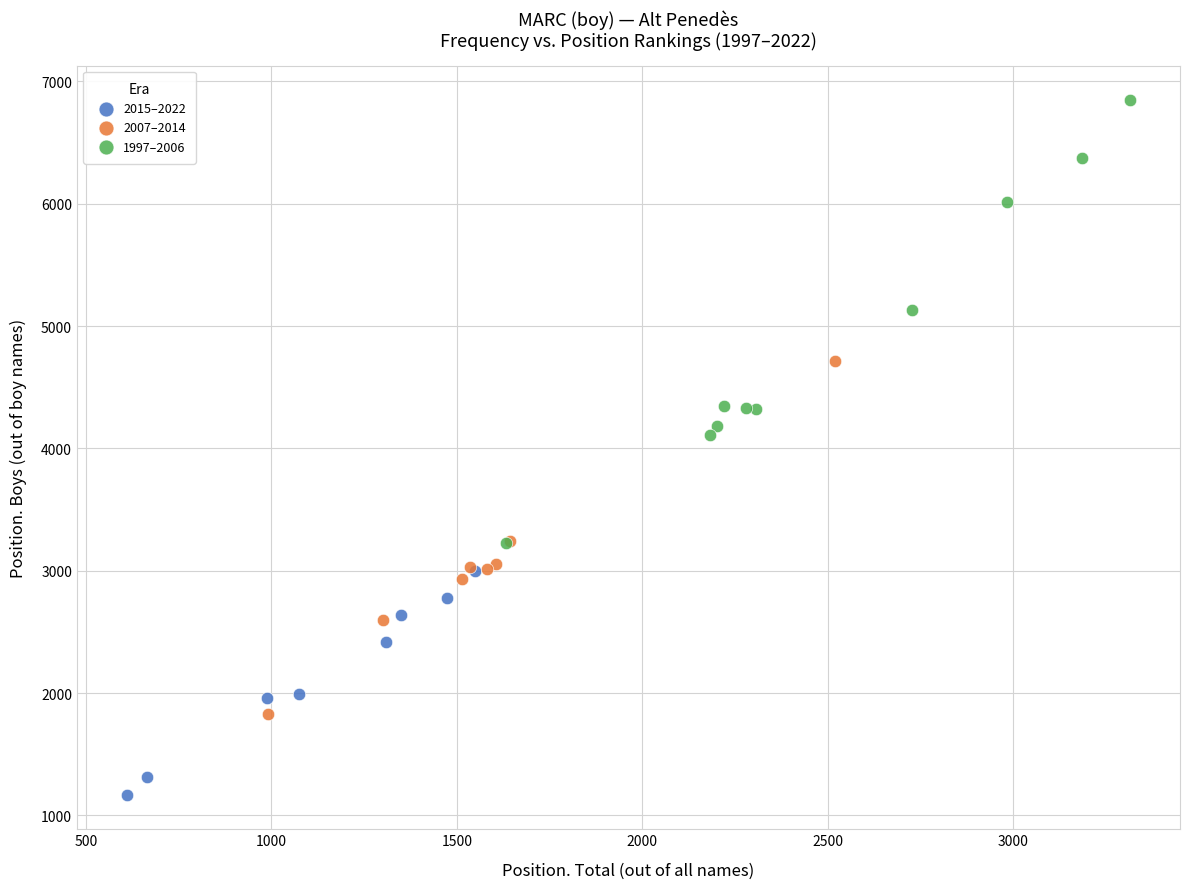

Which series reaches the maximum Y coordinate?

1997–2006